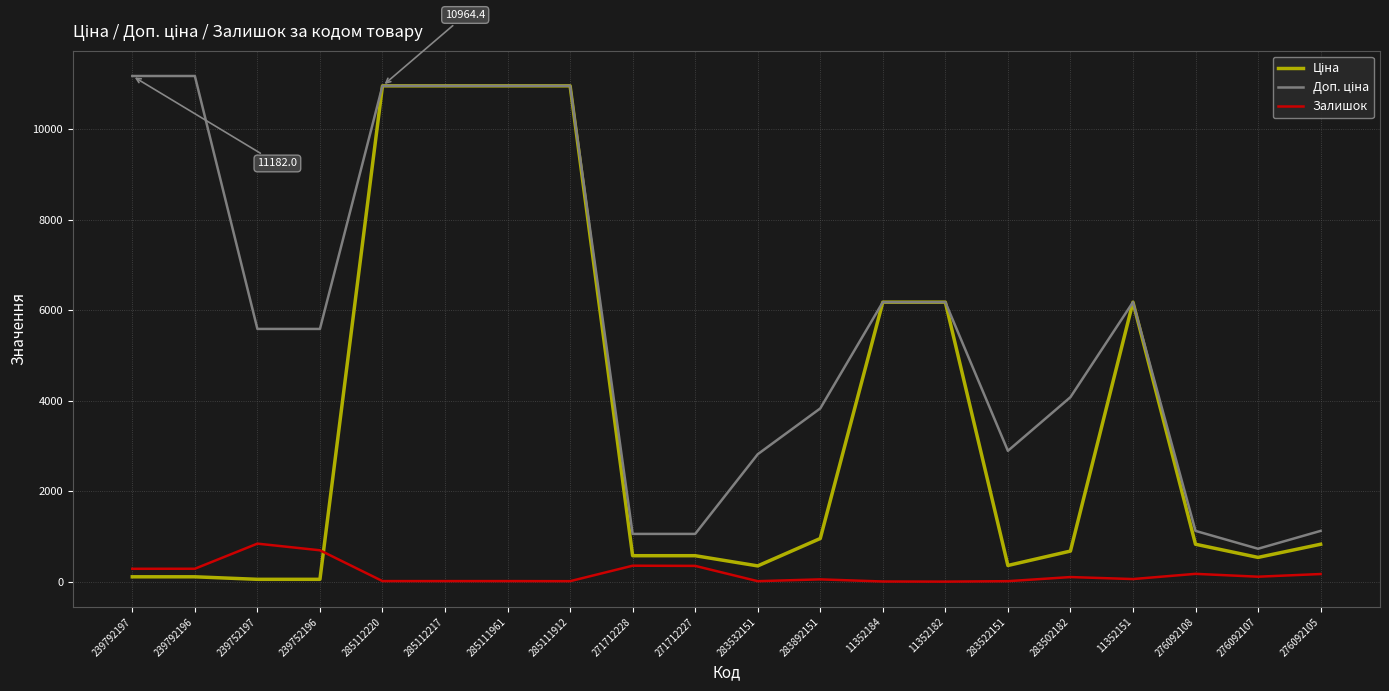

What is the minimum value shown in the chart?

5.0